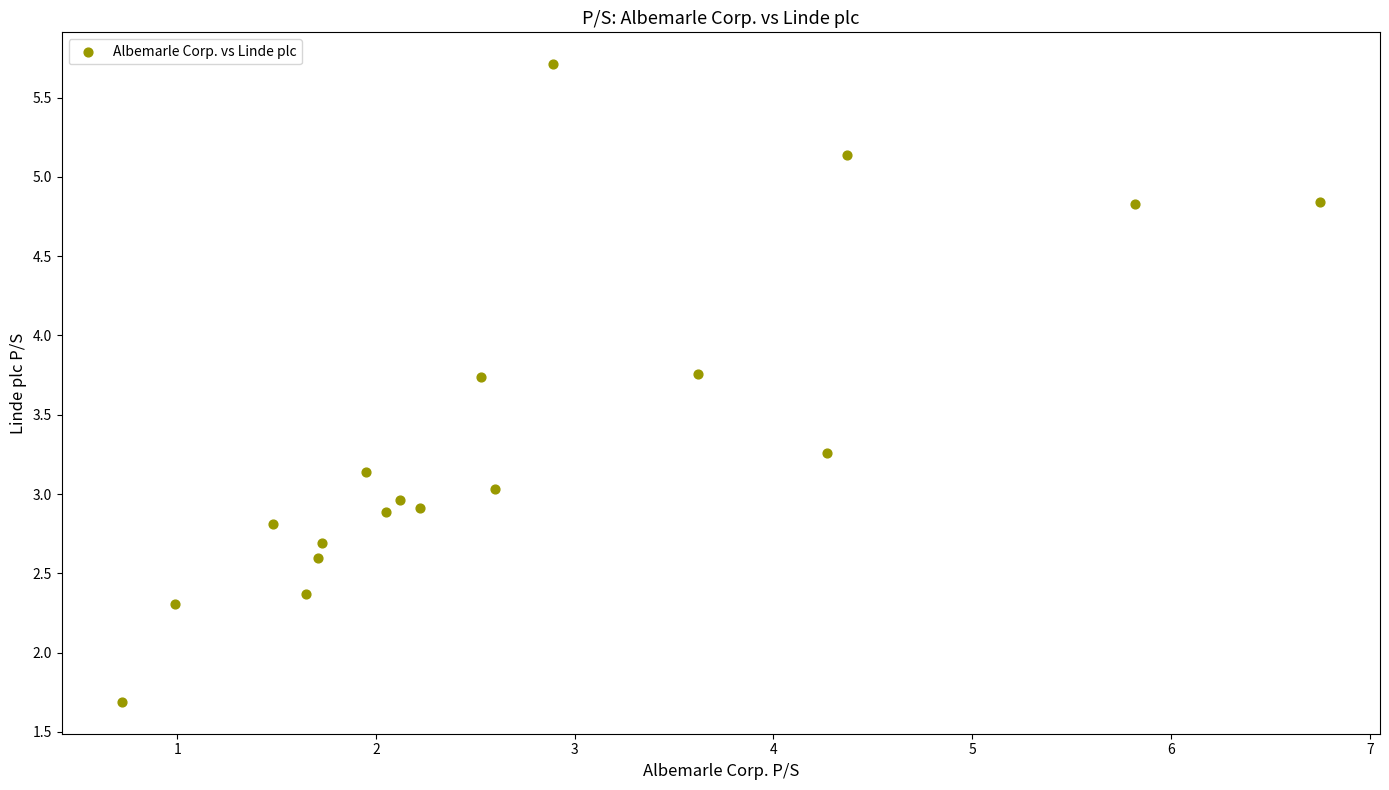

What is the range of Y values (max minus min)?

4.0